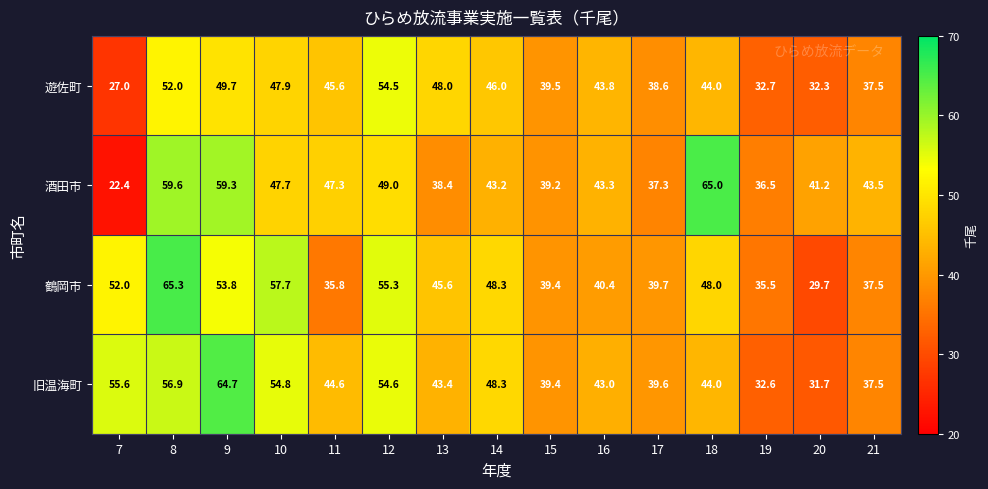

At which label does 遊佐町 first exceed 44?

8